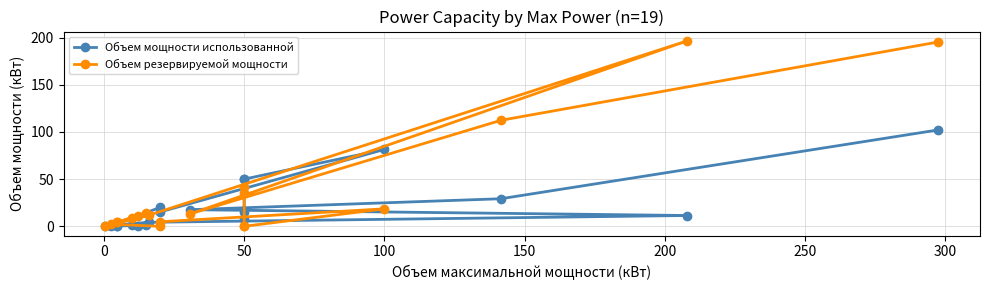

Rank the series by their maximum value, from lowest to highest.

Объем мощности использованной, Объем резервируемой мощности